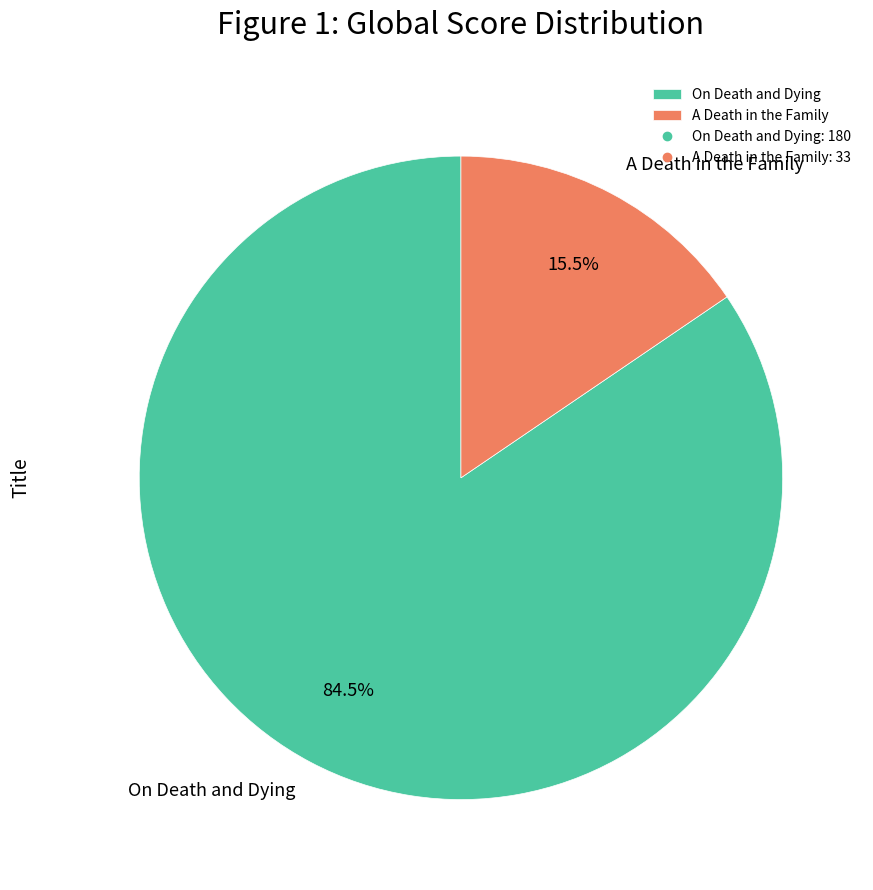

How many slices are in this pie chart?

2